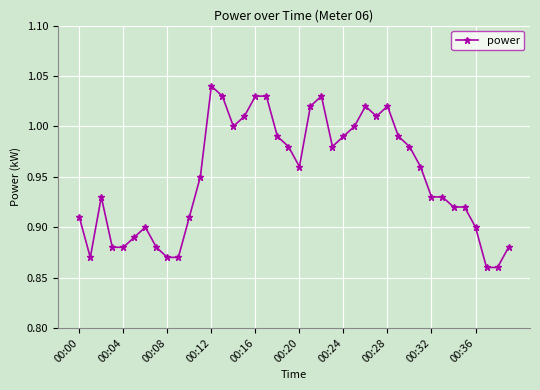

True or false: there are more than 2 points higher than both neighbors.

True